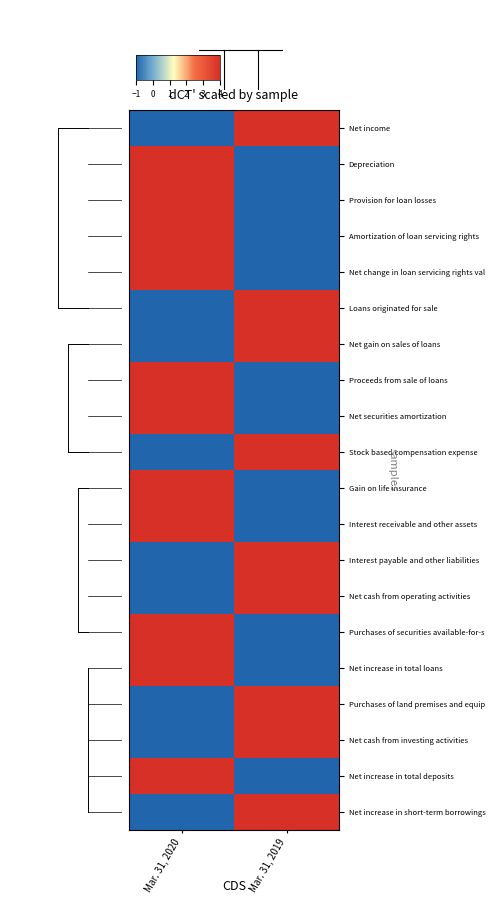

Reading right to left, list all the values displayed in this chart.

Net income: Mar. 31, 2019=4	Mar. 31, 2020=-1
Depreciation: Mar. 31, 2019=-1	Mar. 31, 2020=4
Provision for loan losses: Mar. 31, 2019=-1	Mar. 31, 2020=4
Amortization of loan servicing rights: Mar. 31, 2019=-1	Mar. 31, 2020=4
Net change in loan servicing rights val: Mar. 31, 2019=-1	Mar. 31, 2020=4
Loans originated for sale: Mar. 31, 2019=4	Mar. 31, 2020=-1
Net gain on sales of loans: Mar. 31, 2019=4	Mar. 31, 2020=-1
Proceeds from sale of loans: Mar. 31, 2019=-1	Mar. 31, 2020=4
Net securities amortization: Mar. 31, 2019=-1	Mar. 31, 2020=4
Stock based compensation expense: Mar. 31, 2019=4	Mar. 31, 2020=-1
Gain on life insurance: Mar. 31, 2019=-1	Mar. 31, 2020=4
Interest receivable and other assets: Mar. 31, 2019=-1	Mar. 31, 2020=4
Interest payable and other liabilities: Mar. 31, 2019=4	Mar. 31, 2020=-1
Net cash from operating activities: Mar. 31, 2019=4	Mar. 31, 2020=-1
Purchases of securities available-for-s: Mar. 31, 2019=-1	Mar. 31, 2020=4
Net increase in total loans: Mar. 31, 2019=-1	Mar. 31, 2020=4
Purchases of land premises and equip: Mar. 31, 2019=4	Mar. 31, 2020=-1
Net cash from investing activities: Mar. 31, 2019=4	Mar. 31, 2020=-1
Net increase in total deposits: Mar. 31, 2019=-1	Mar. 31, 2020=4
Net increase in short-term borrowings: Mar. 31, 2019=4	Mar. 31, 2020=-1